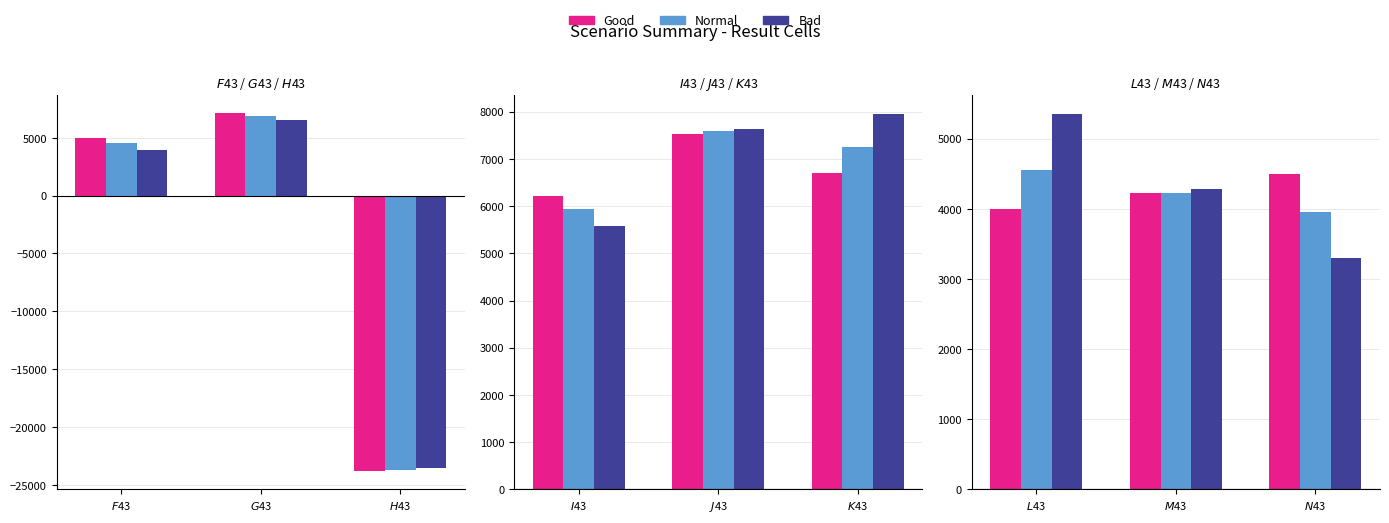

Which series has the largest range (max minus min)?

Bad